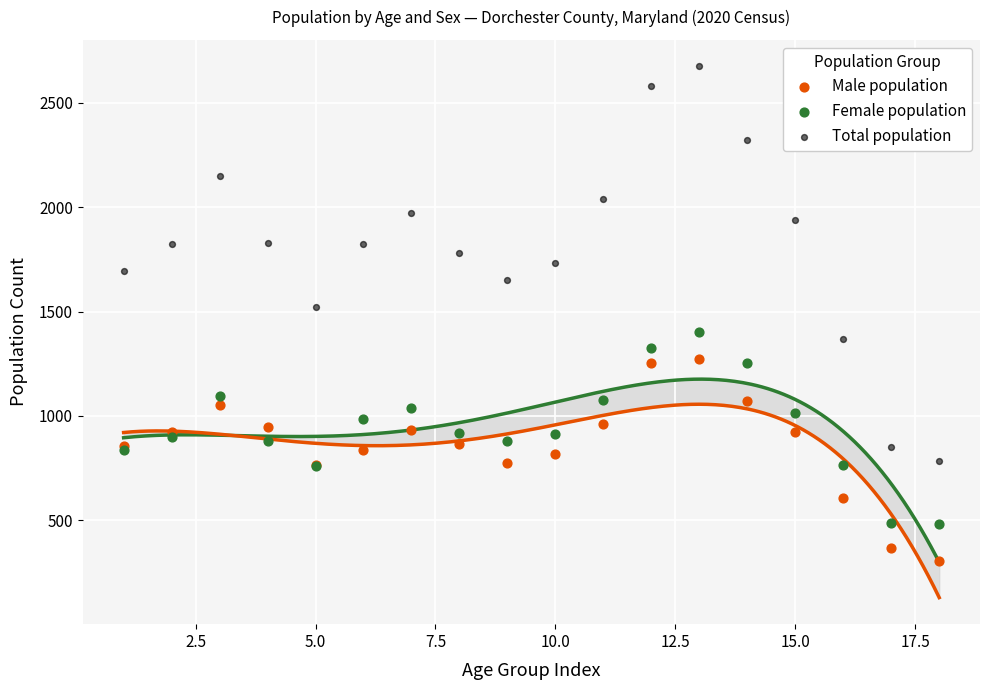

Which series reaches the minimum Y coordinate?

Male population